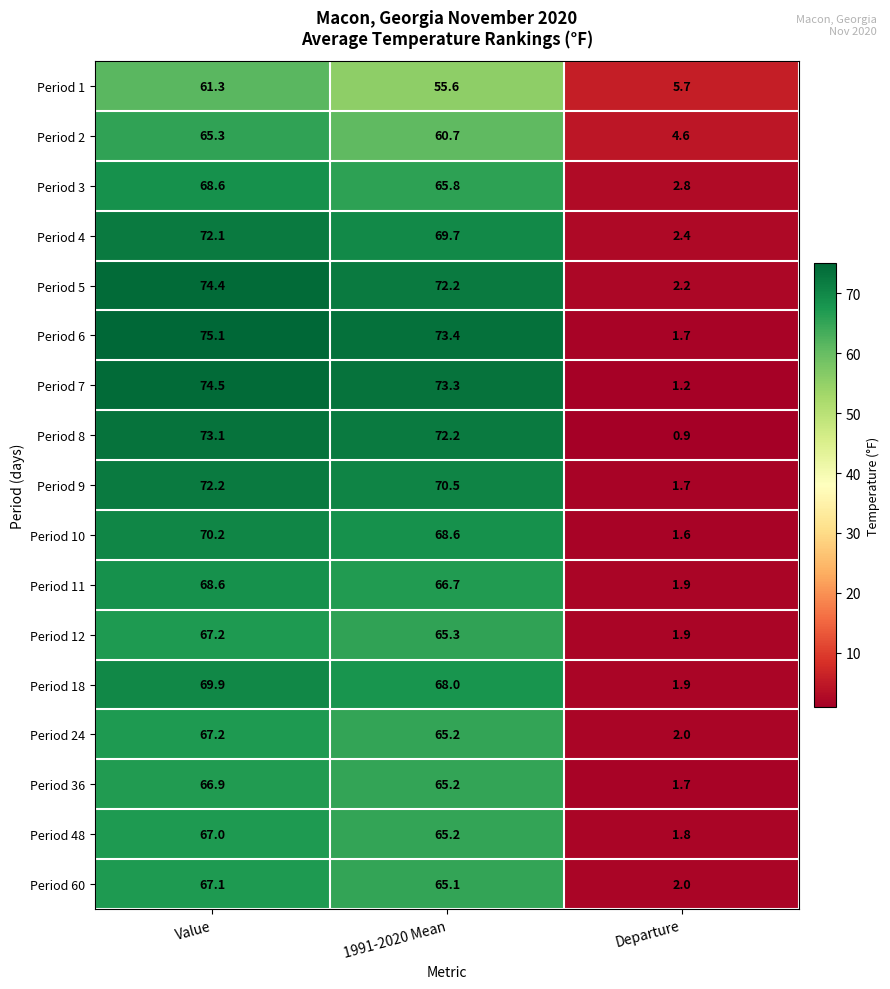

What is the average value of the Period 1 series?

40.9